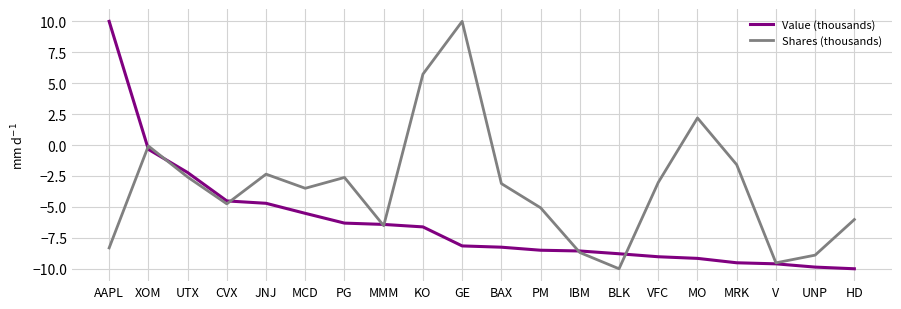

The value of Shares (thousands) at BAX is -5.5. True or false?

False